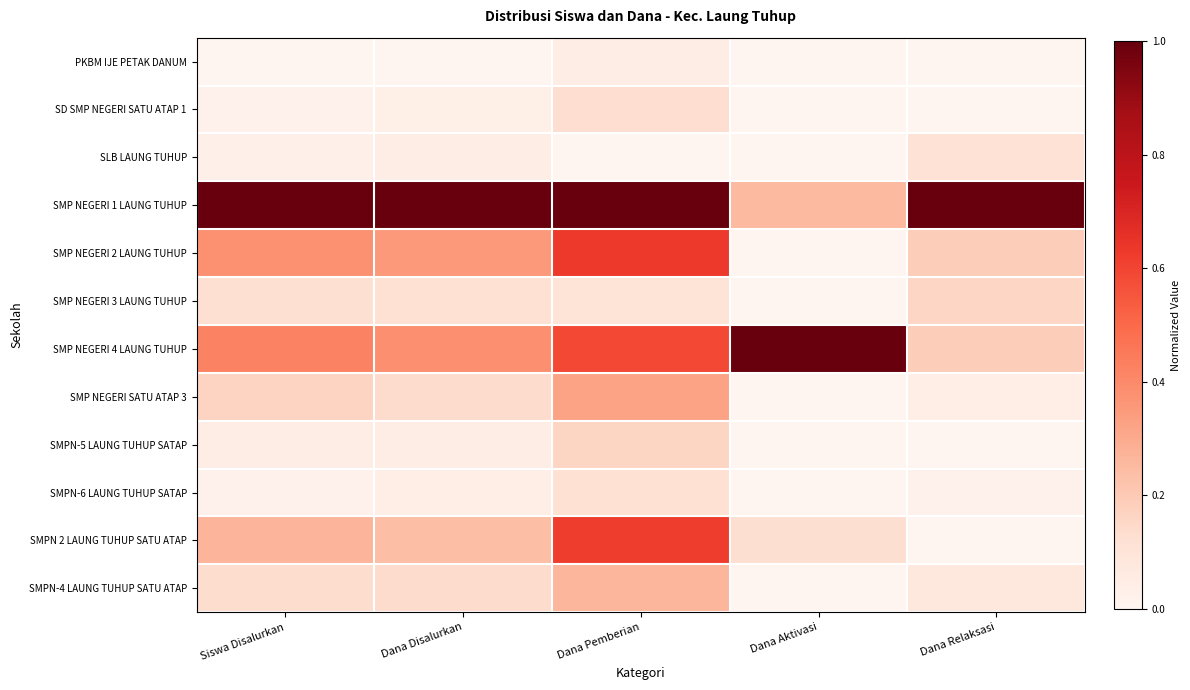

At how many categories does at least one series exceed 0?

5